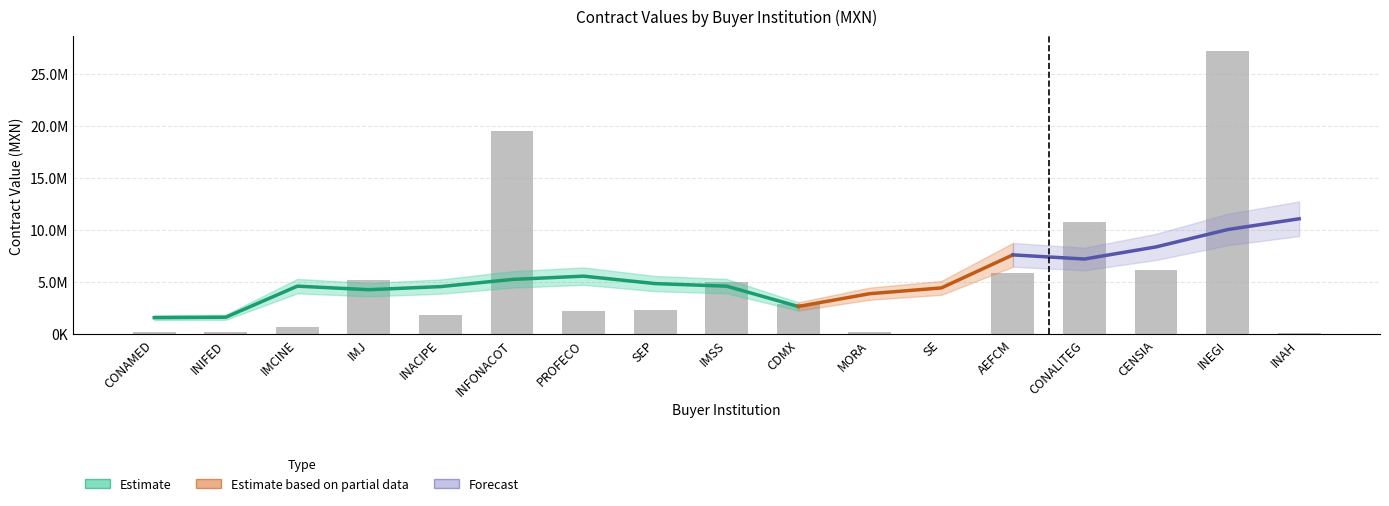

What is the label of the 8th bar from the right?

CDMX